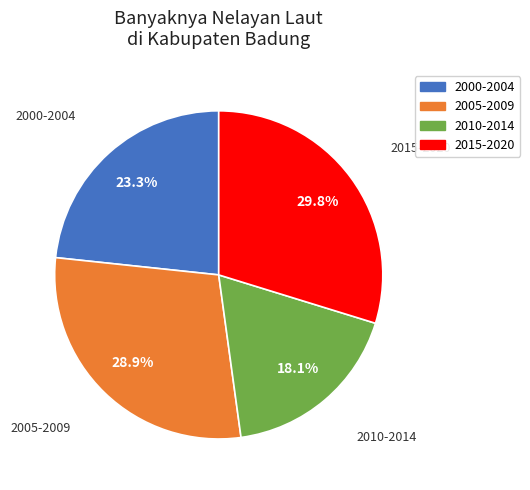

To the nearest percent, what is the average slice percentage?

25%